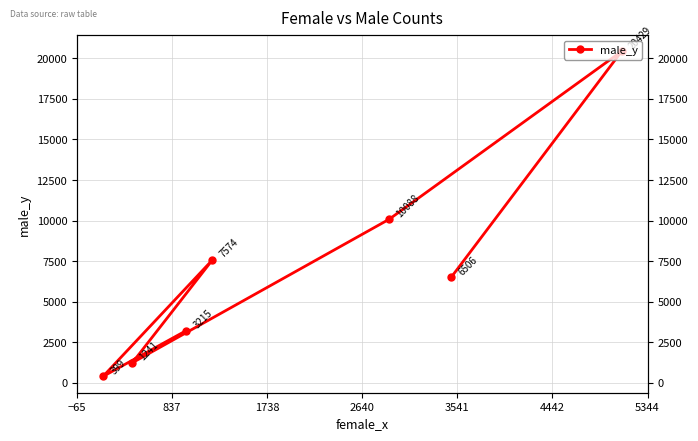

Count the number of data series in this chart.

1